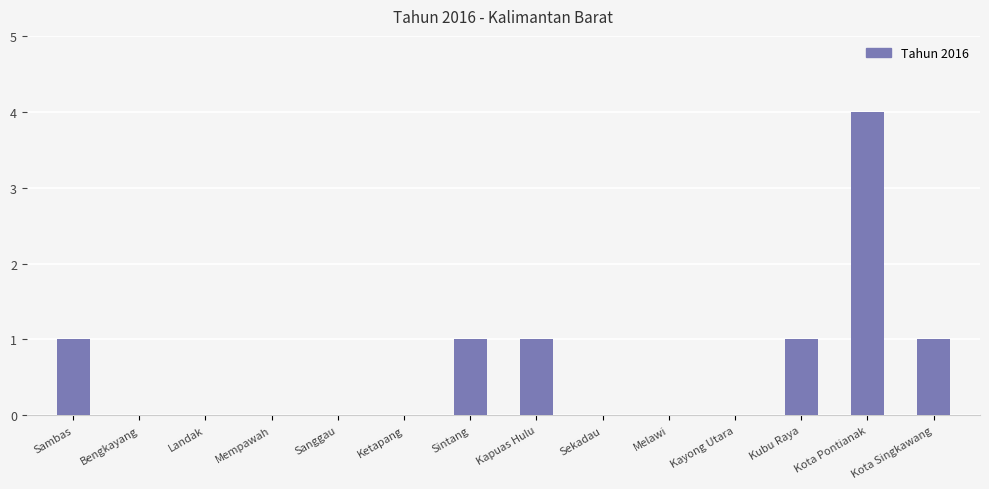

True or false: the data shows 1 at Sintang.

True